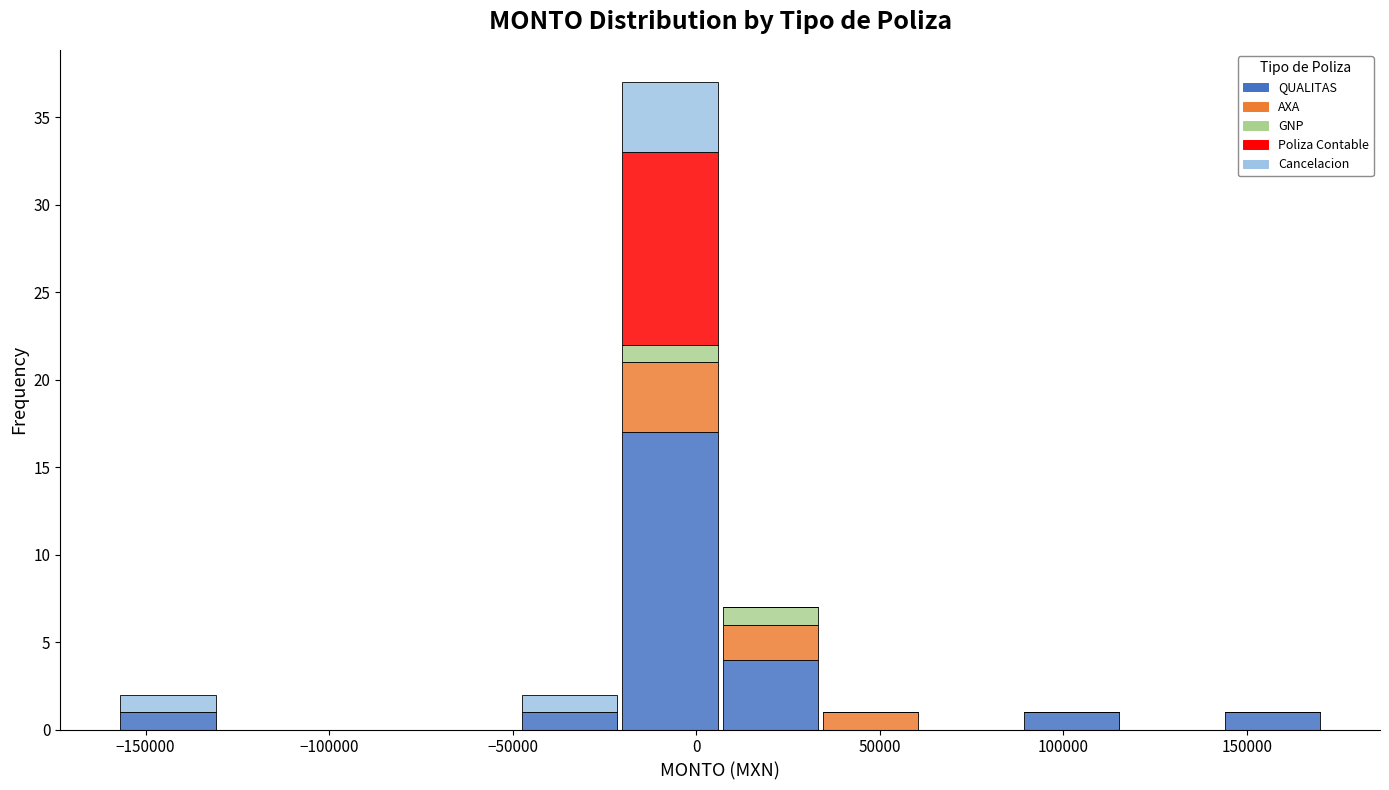

What is the total height of the stacked bar covering -160000 to -130000 on the x-axis? Neither the bar edges nor the heights are printed on the chart, so give them approximately, as read against the axes.

2